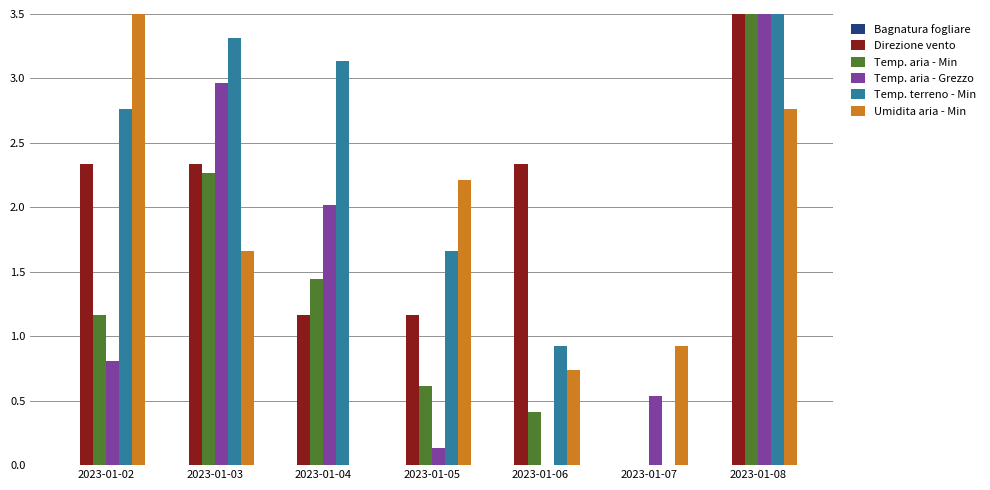

Count the number of categories in the chart.

7